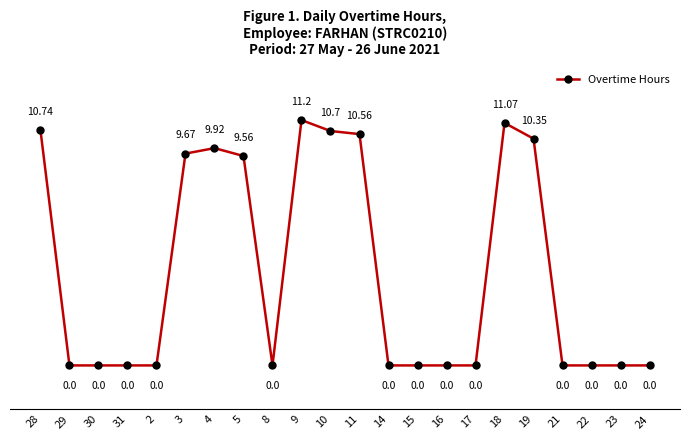

What is the average value?

4.3